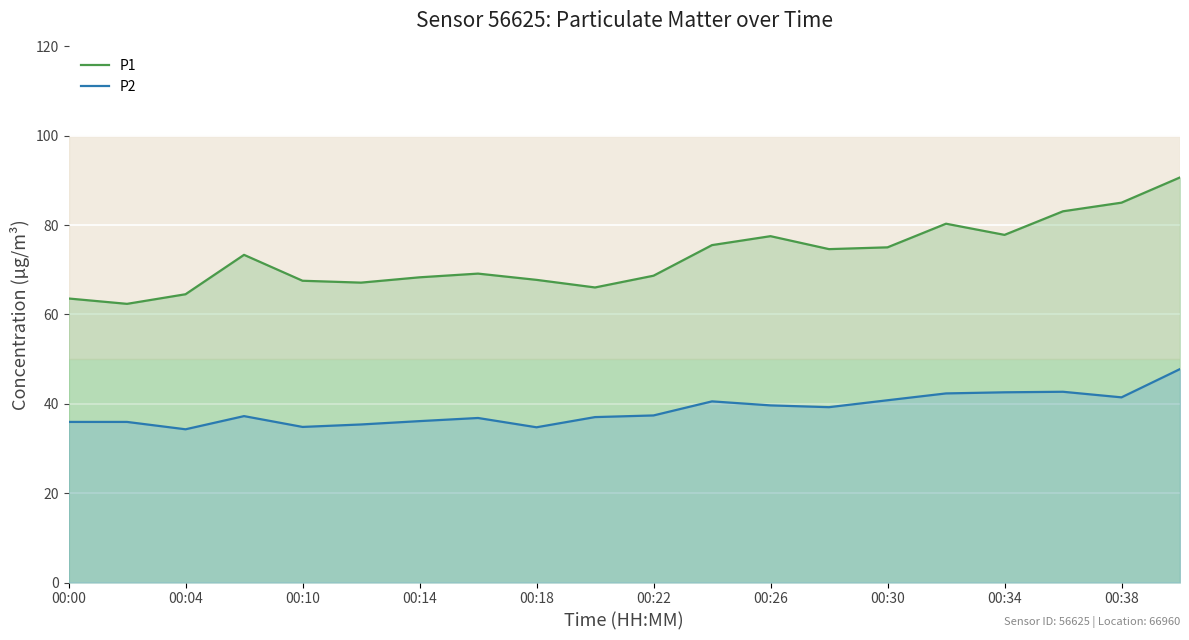

Reading left to right, list all the values displayed in this chart.

P1: 63.6	62.4	64.5	73.3	67.5	67.1	68.3	69.2	67.8	66.0	68.7	75.5	77.5	74.6	75.0	80.3	77.8	83.1	85.0	90.7
P2: 36.0	36.0	34.3	37.2	34.8	35.4	36.1	36.8	34.8	37.0	37.4	40.5	39.6	39.2	40.8	42.3	42.6	42.7	41.5	47.8